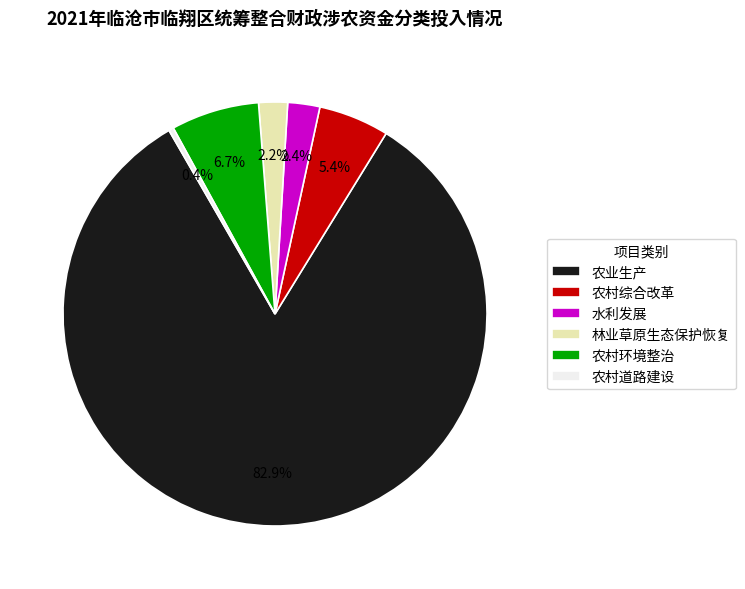

To the nearest percent, what portion does 农村综合改革 represent?

5%